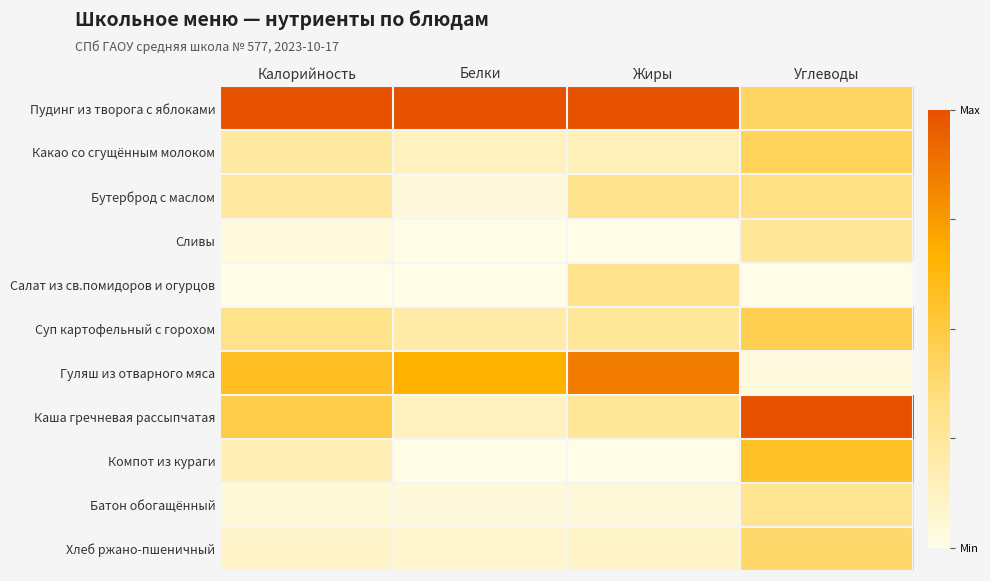

Reading left to right, transcribe all the data shown in this chart.

Пудинг из творога с яблоками: Калорийность=1.0	Белки=1.0	Жиры=1.0	Углеводы=0.4
Какао со сгущённым молоком: Калорийность=0.2	Белки=0.1	Жиры=0.1	Углеводы=0.4
Бутерброд с маслом: Калорийность=0.2	Белки=0.0	Жиры=0.3	Углеводы=0.3
Сливы: Калорийность=0.0	Белки=0.0	Жиры=0.0	Углеводы=0.3
Салат из св.помидоров и огурцов: Калорийность=0.0	Белки=0.0	Жиры=0.3	Углеводы=0.0
Суп картофельный с горохом: Калорийность=0.3	Белки=0.2	Жиры=0.2	Углеводы=0.5
Гуляш из отварного мяса: Калорийность=0.6	Белки=0.7	Жиры=0.8	Углеводы=0.0
Каша гречневая рассыпчатая: Калорийность=0.5	Белки=0.1	Жиры=0.2	Углеводы=1.0
Компот из кураги: Калорийность=0.2	Белки=0.0	Жиры=0.0	Углеводы=0.6
Батон обогащённый: Калорийность=0.1	Белки=0.0	Жиры=0.1	Углеводы=0.3
Хлеб ржано-пшеничный: Калорийность=0.1	Белки=0.1	Жиры=0.1	Углеводы=0.4